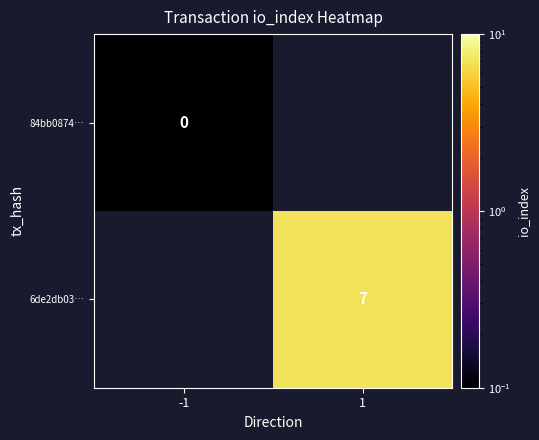

Which category has the lowest value across all series?

-1